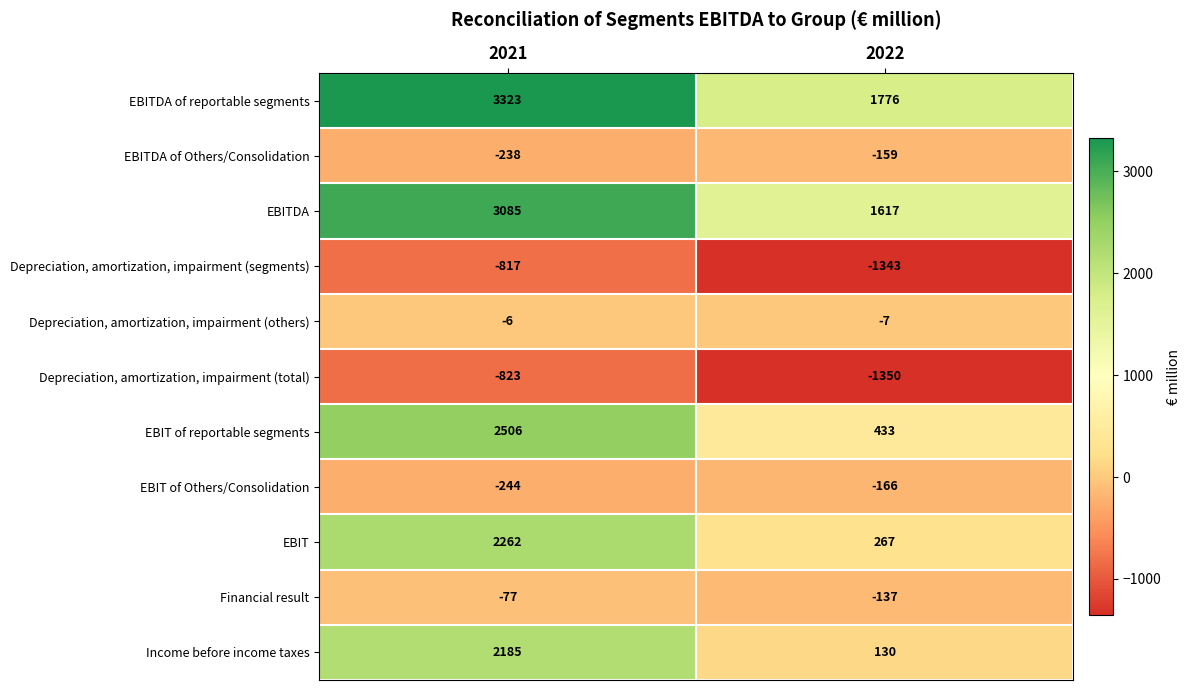

What is the highest value of the Depreciation, amortization, impairment (segments) series?

-817